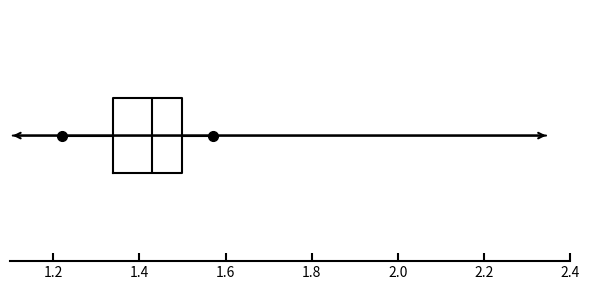

Read this box plot against the x-axis: the position of the median line, the range covered by the box, and the ends of both whiskers. The values are not printed on the chart, so give them approximately, as read against the axis.

median 1.44, box 1.34 to 1.50, whiskers 1.22 to 1.58